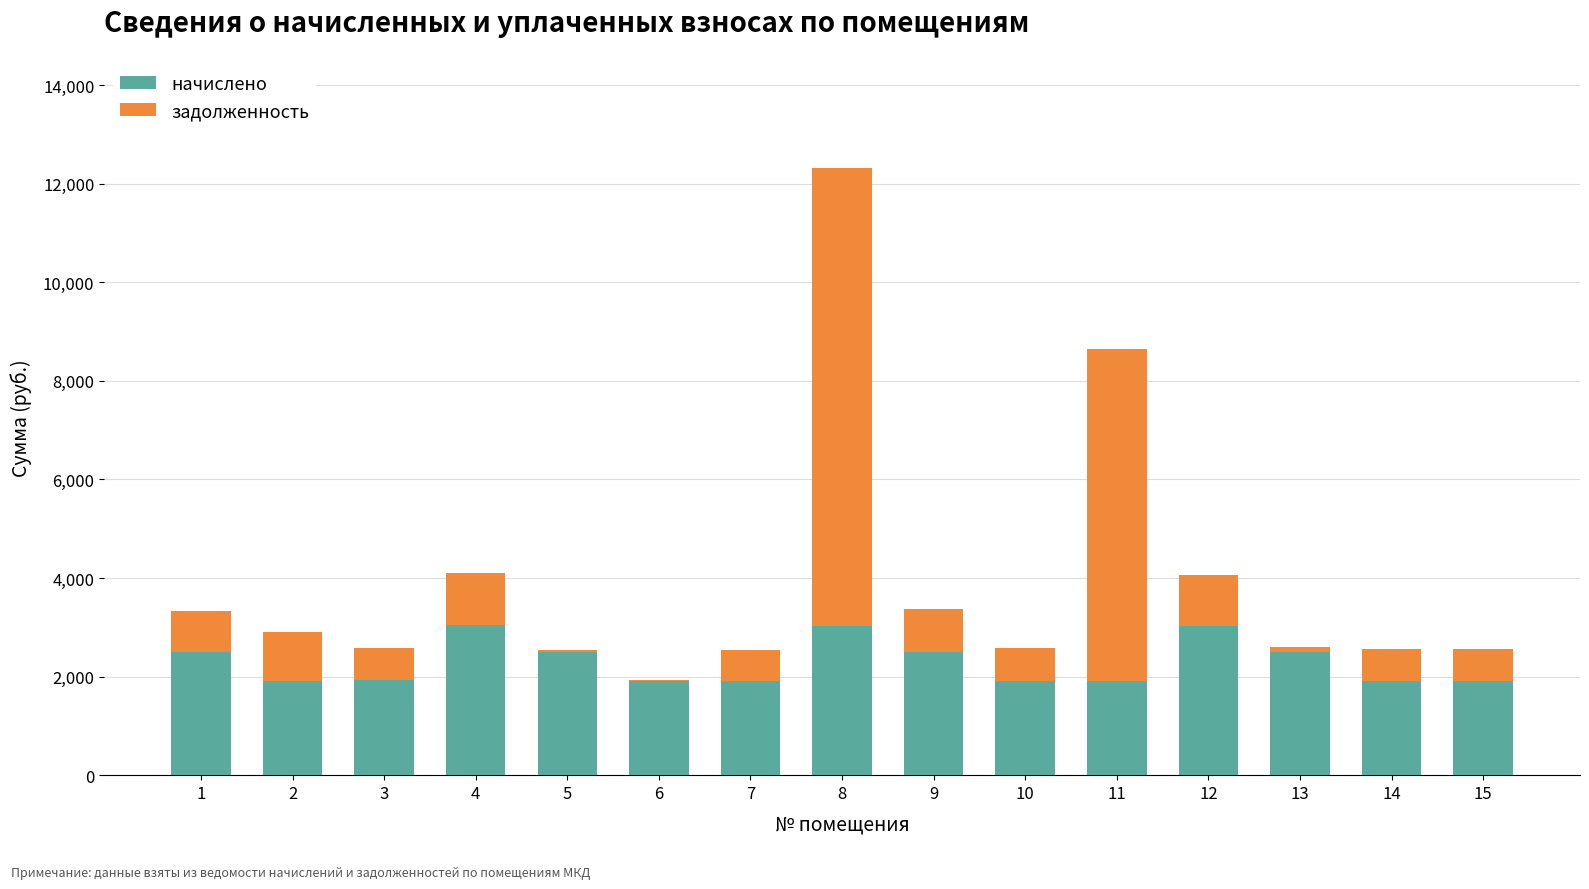

Does the chart contain stacked bars?

Yes